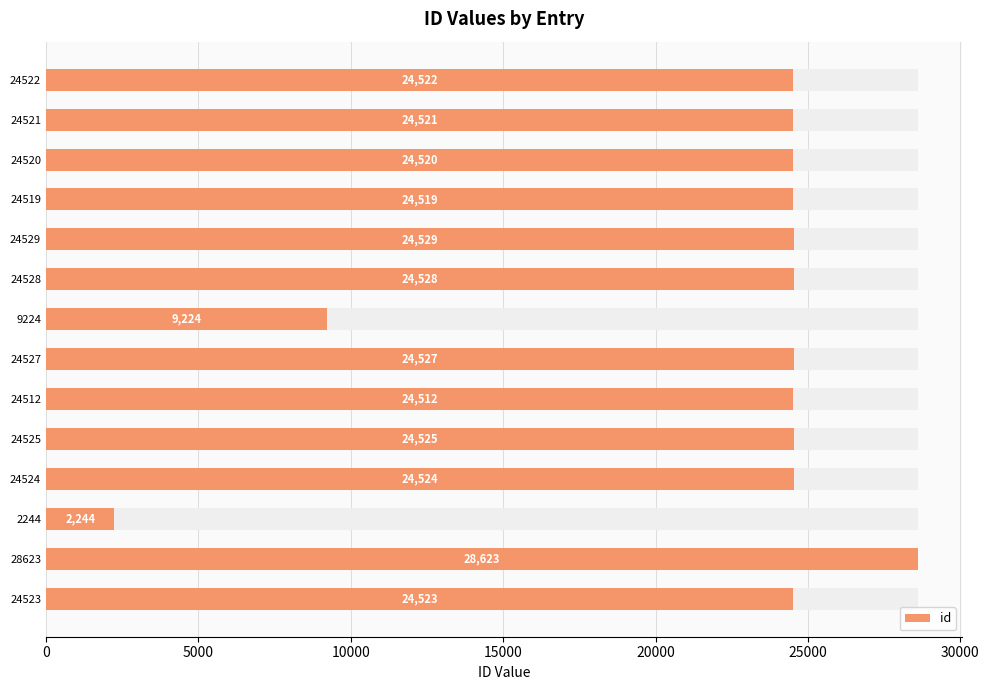

How many data points are less than 24523?

7